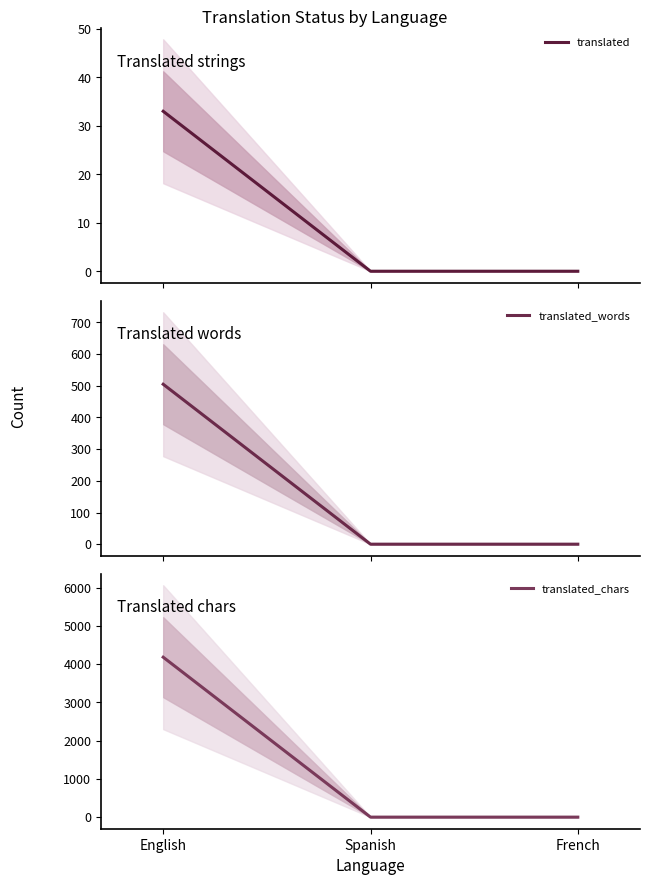

What is the average value of the translated_chars series?

1393